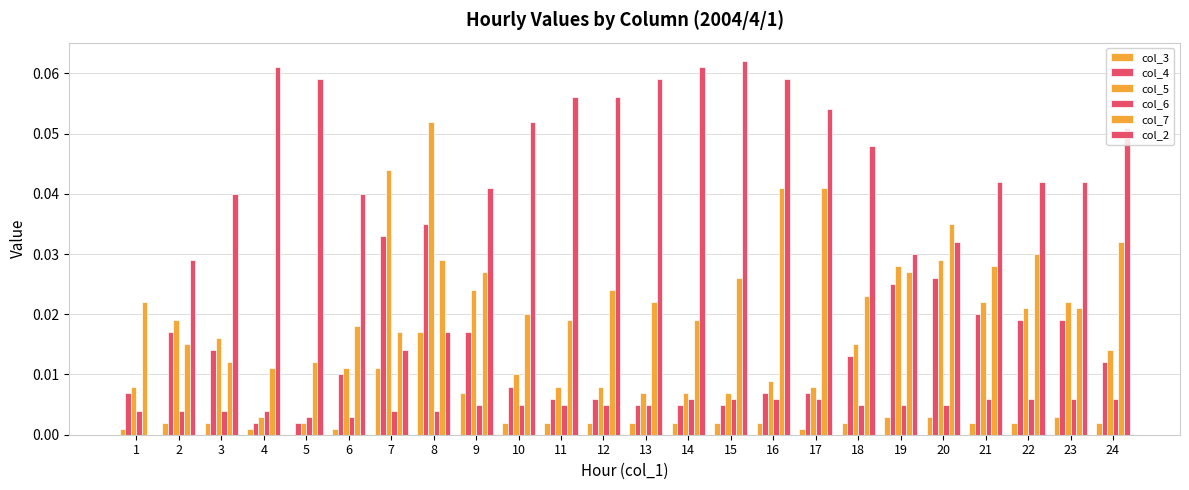

How many categories are shown in the chart?

24